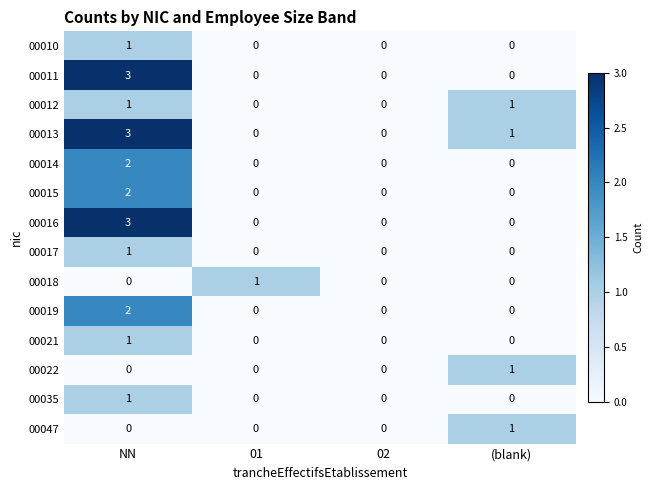

How many 00019 values are between 0 and 2?

4